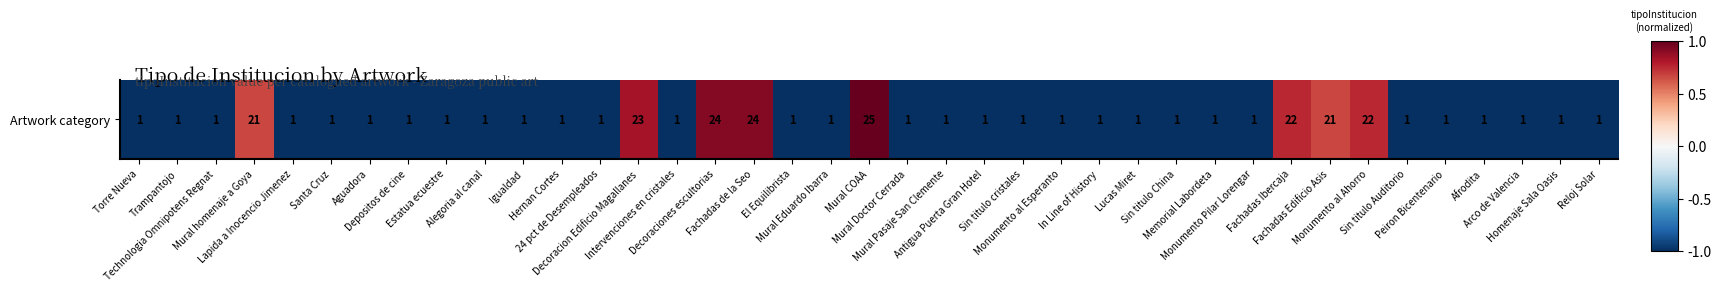

Between Sin titulo China and Reloj Solar, which is larger?

Sin titulo China